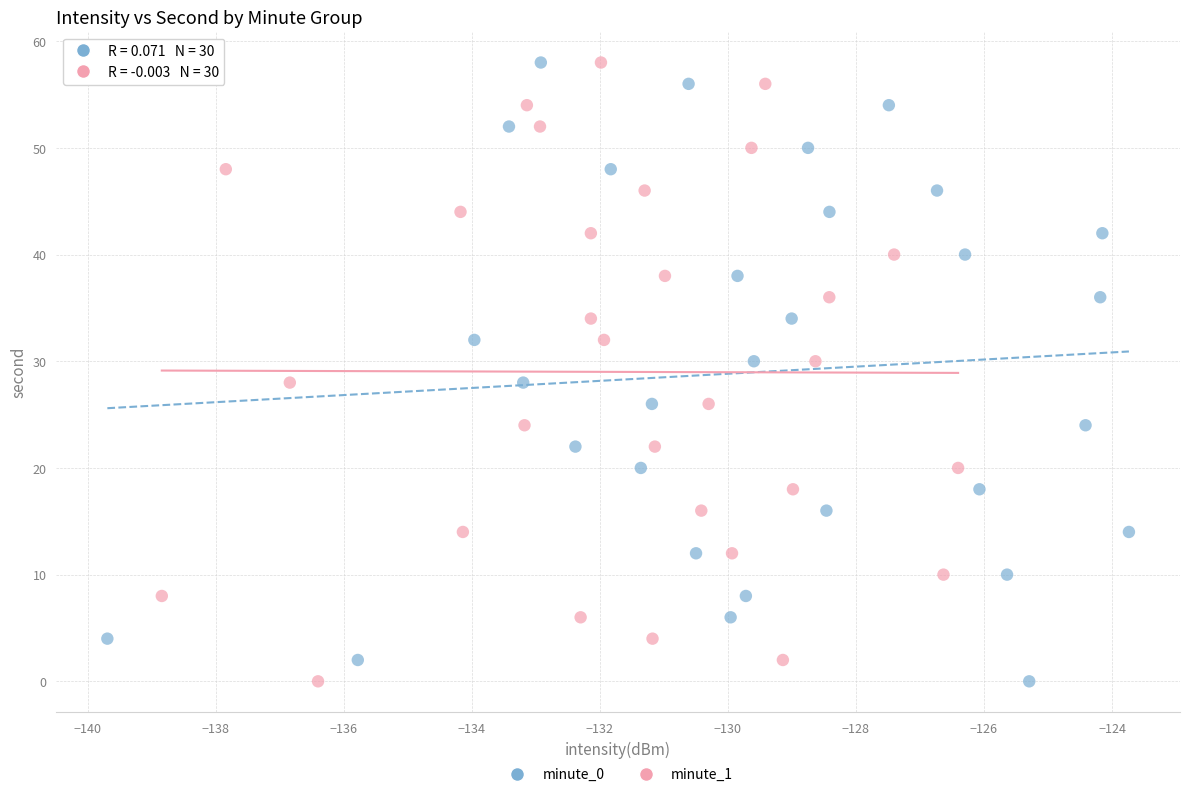

What are all the series names shown in the legend?

minute_0, minute_1